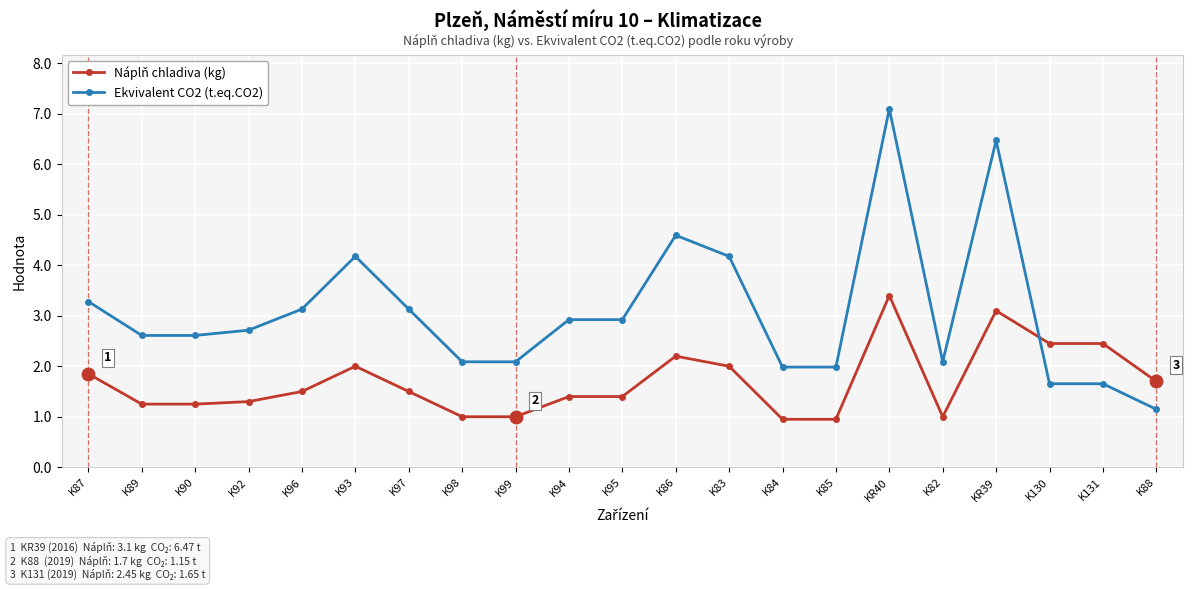

Between K130 and K88, which series saw the biggest shift?

Náplň chladiva (kg)